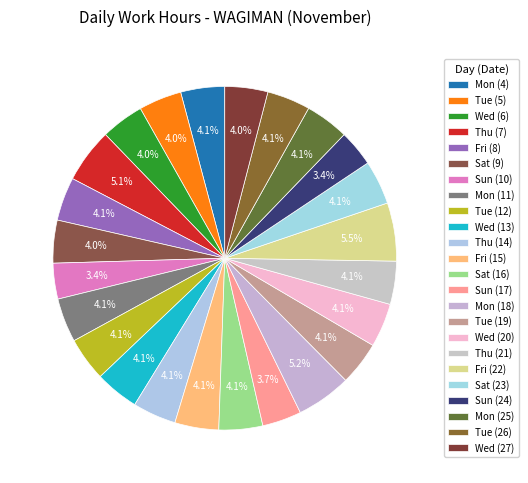

How many segments does this pie chart have?

24